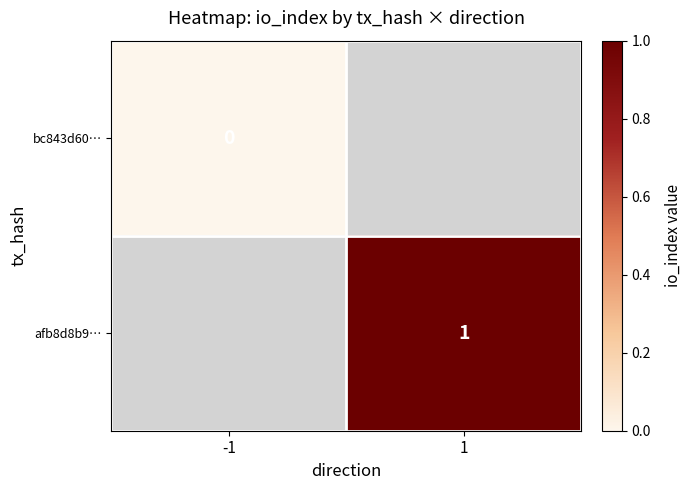

The bc843d60… series shows 0.0 at -1. True or false?

True